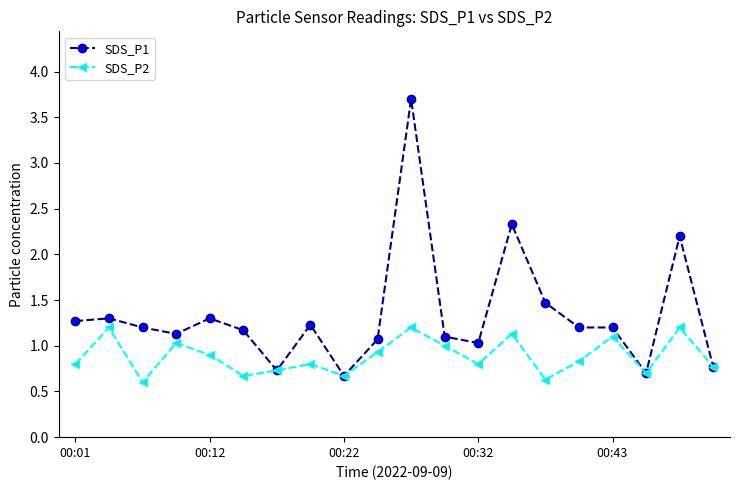

What is the sum of all SDS_P2 values?

17.7